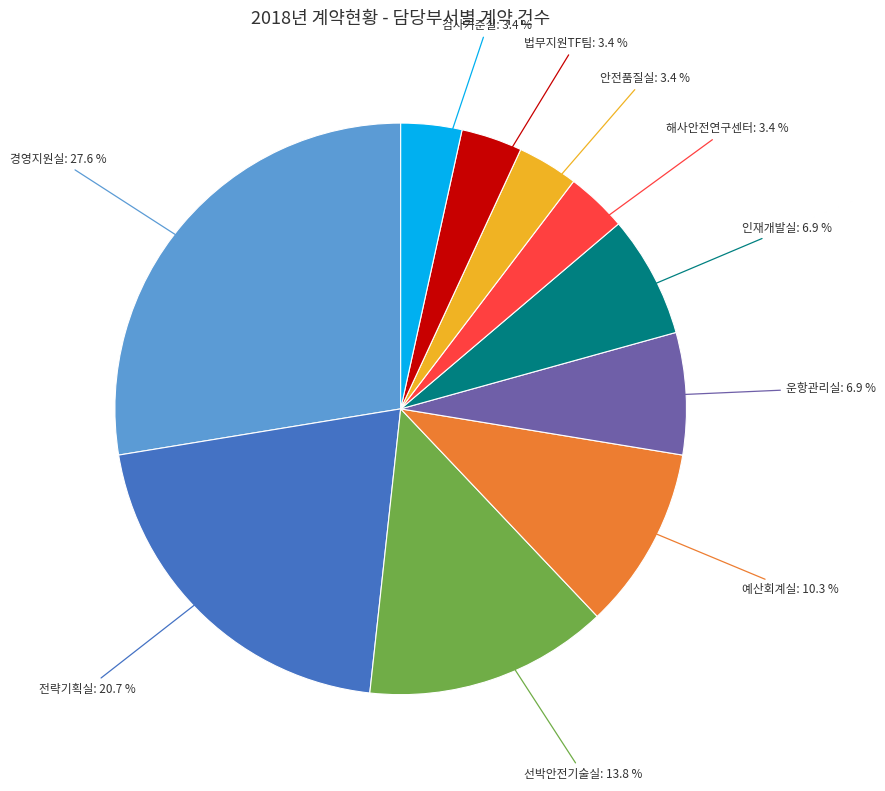

Does 법무지원TF팀 account for over 50% of the chart?

No